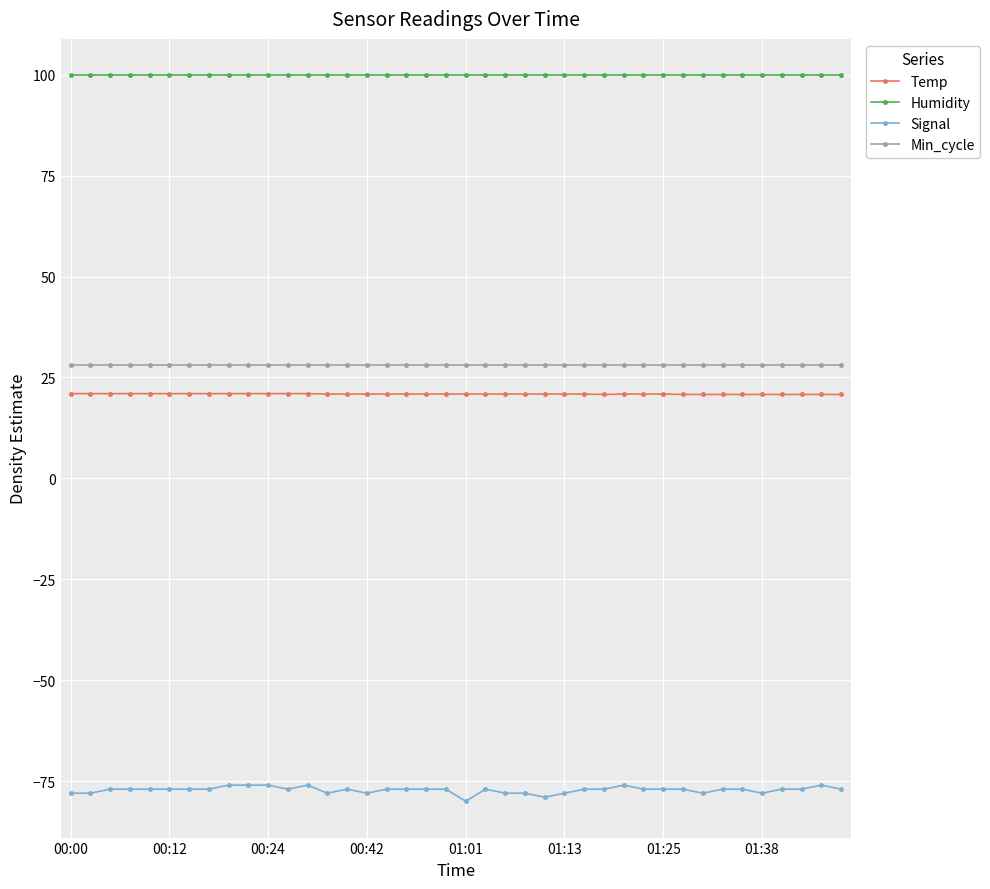

What is the average value of the Signal series?

-77.2